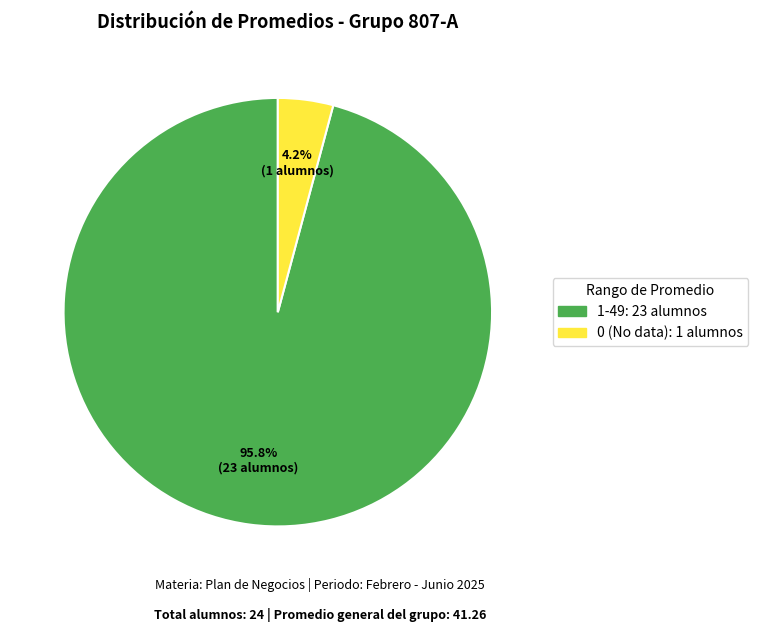

Is there a majority slice in this chart?

Yes